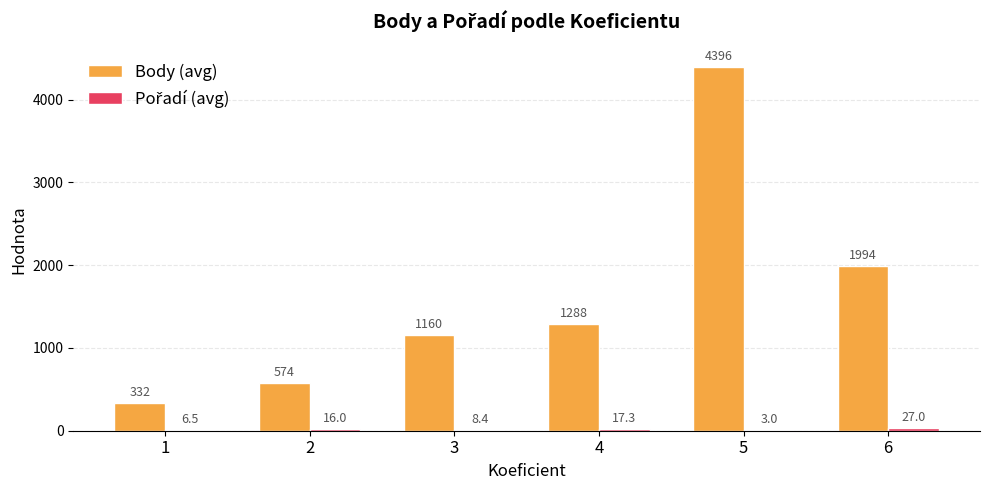

Is it true that Body (avg) equals 573.7 at 2?

True